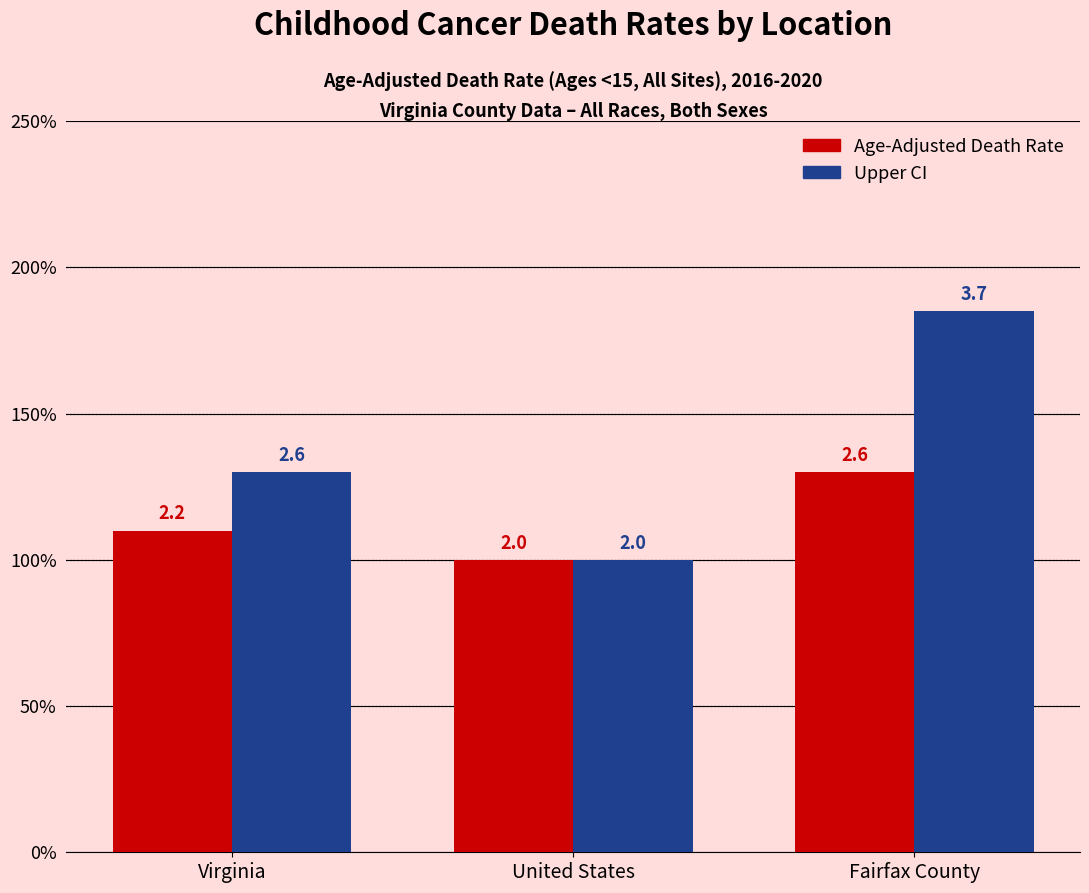

Which label corresponds to the largest value in the chart?

Fairfax County